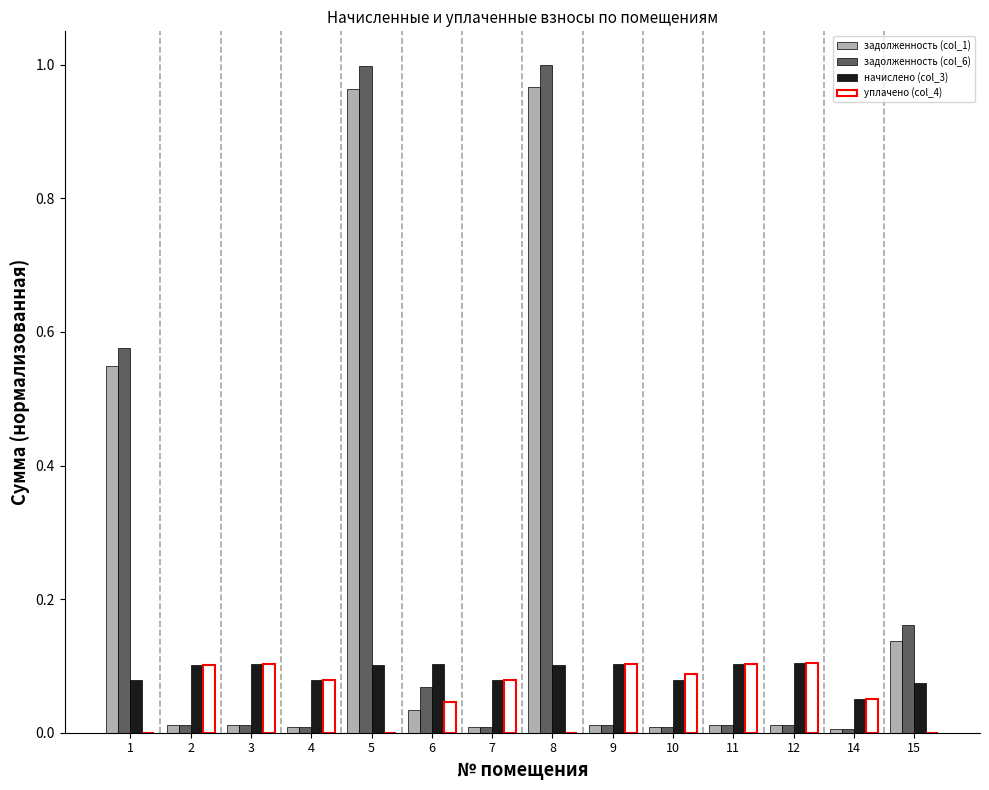

What is the sum of all задолженность (col_1) values?

2.7